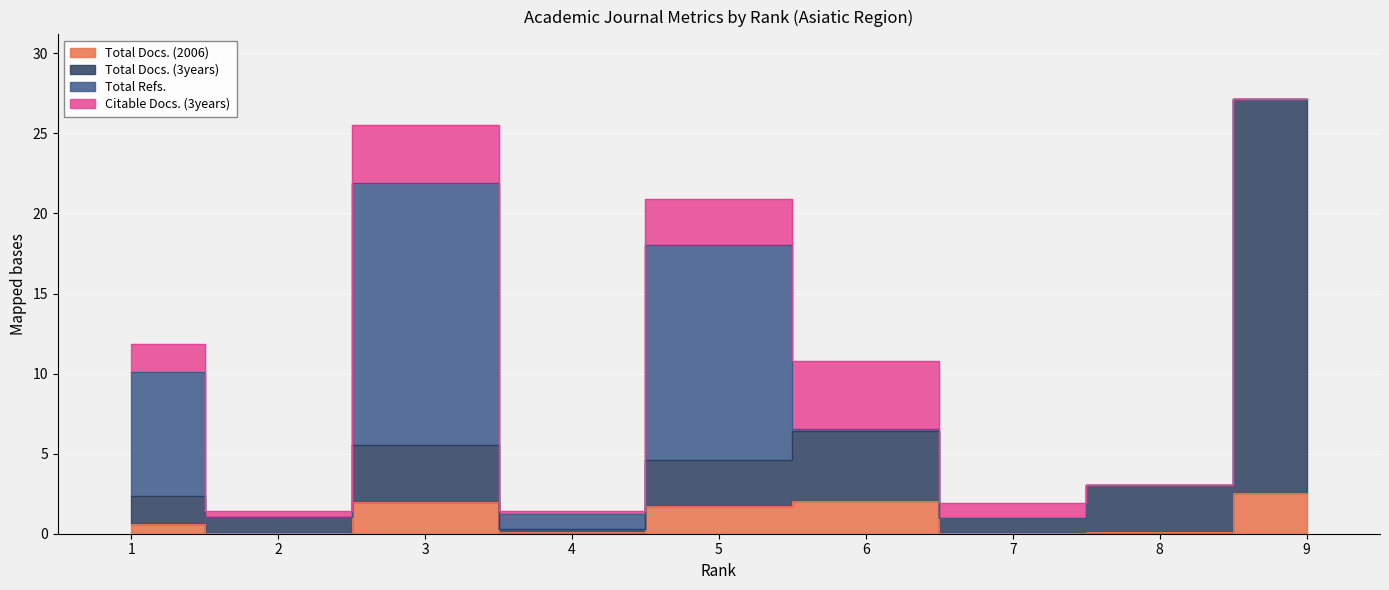

True or false: Total Docs. (3years) and Total Docs. (2006) cross at least once.

False